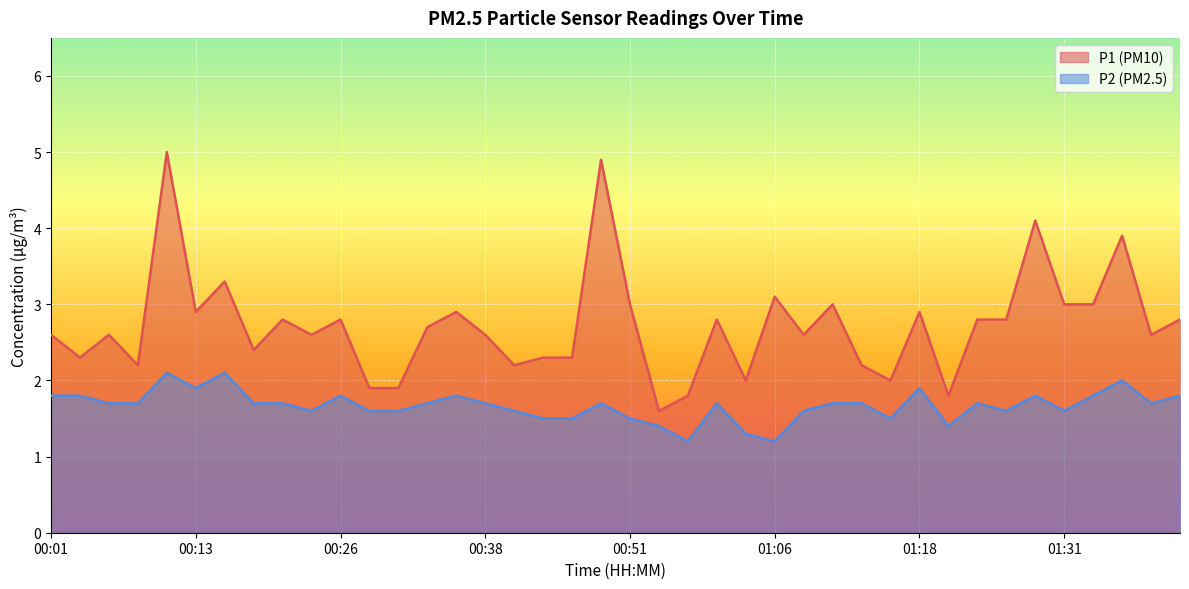

What is the spread (max minus min) of values at 00:21?

1.1